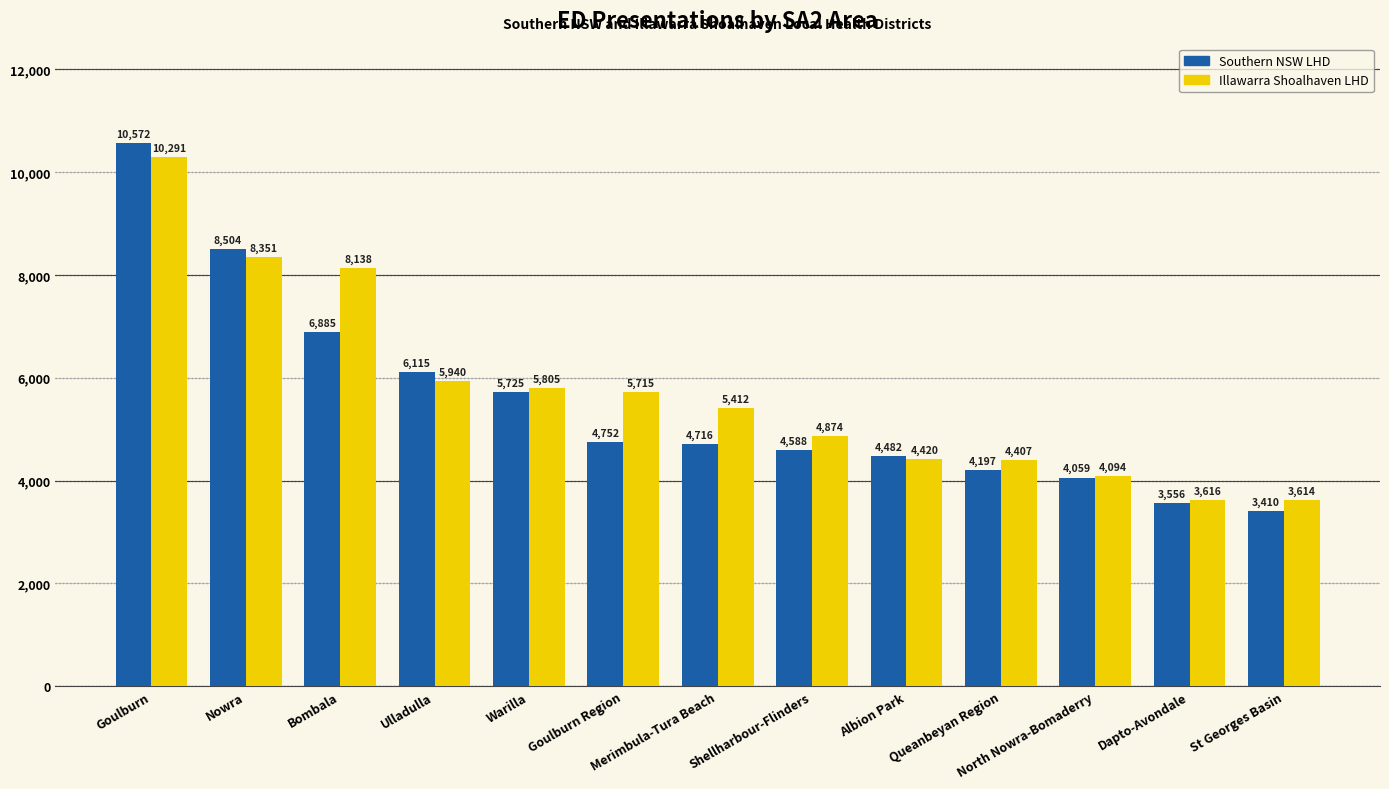

At which category is the sum across all series the highest?

Goulburn